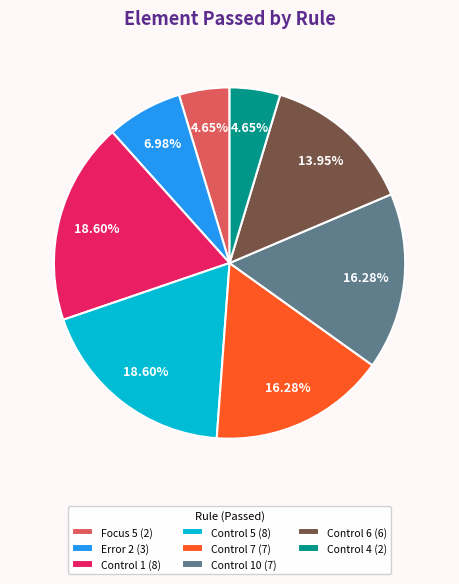

Approximately how many times larger is the value at Control 10 (7) compared to Error 2 (3)?

2.3